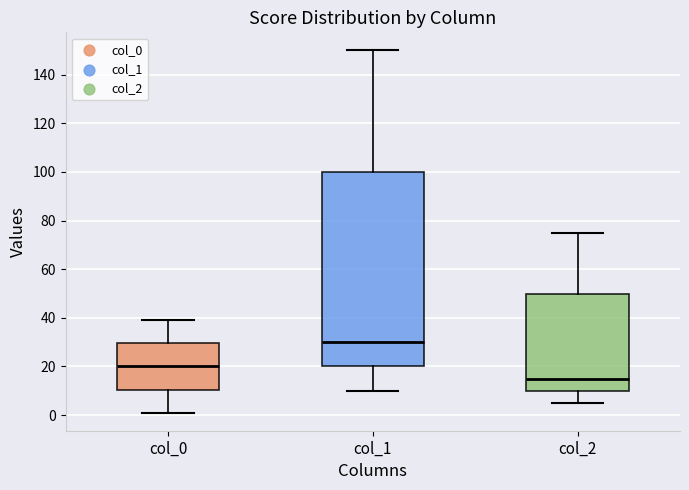

Where is the lower edge of the box for col_0 on the y-axis? The values are not printed on the chart, so give them approximately, as read against the axis.

10